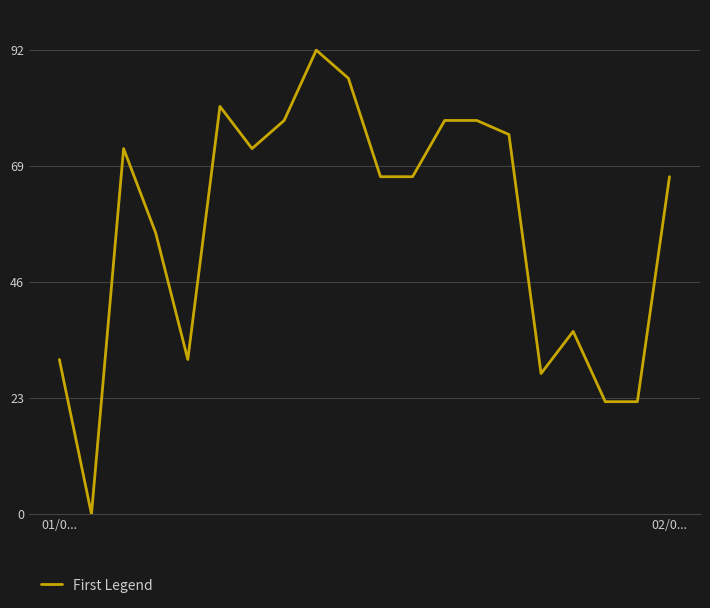

What is the difference between the maximum and minimum values?

92.0